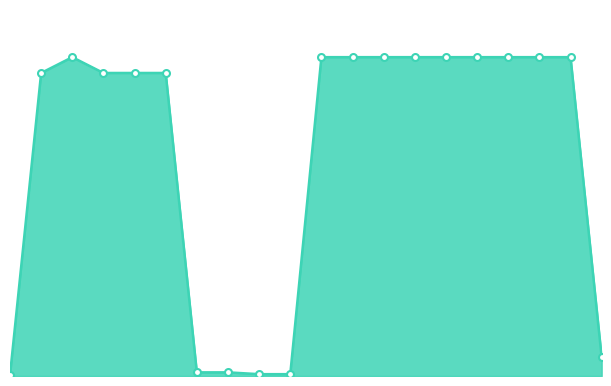

Does the chart have visible grid lines?

No